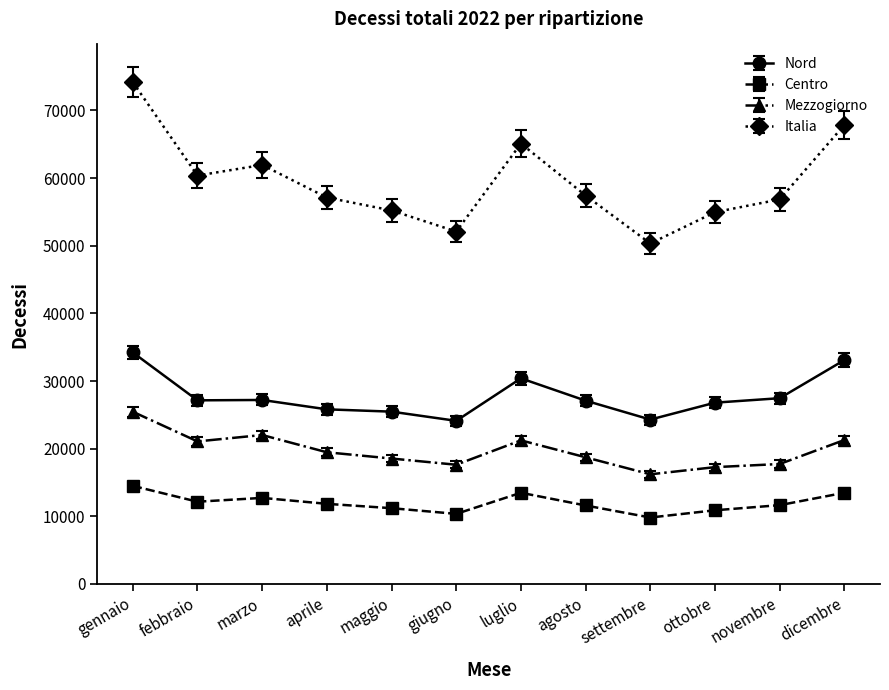

What is the difference between the second highest and minimum values in the Mezzogiorno series?

5810